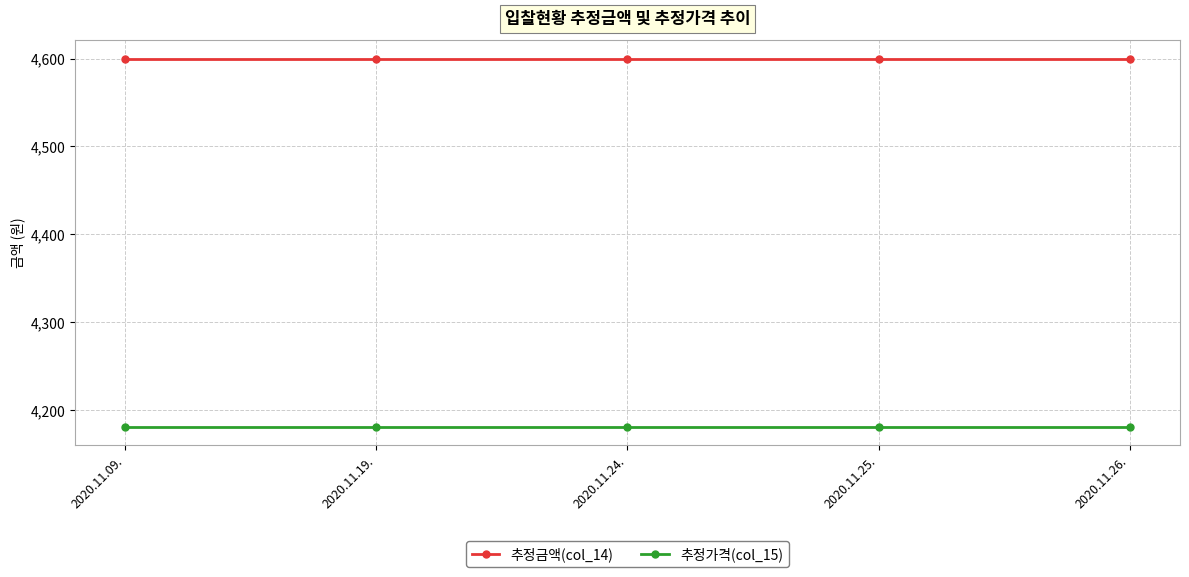

Is it true that 추정금액(col_14) equals 4600 at 2020.11.26.?

True